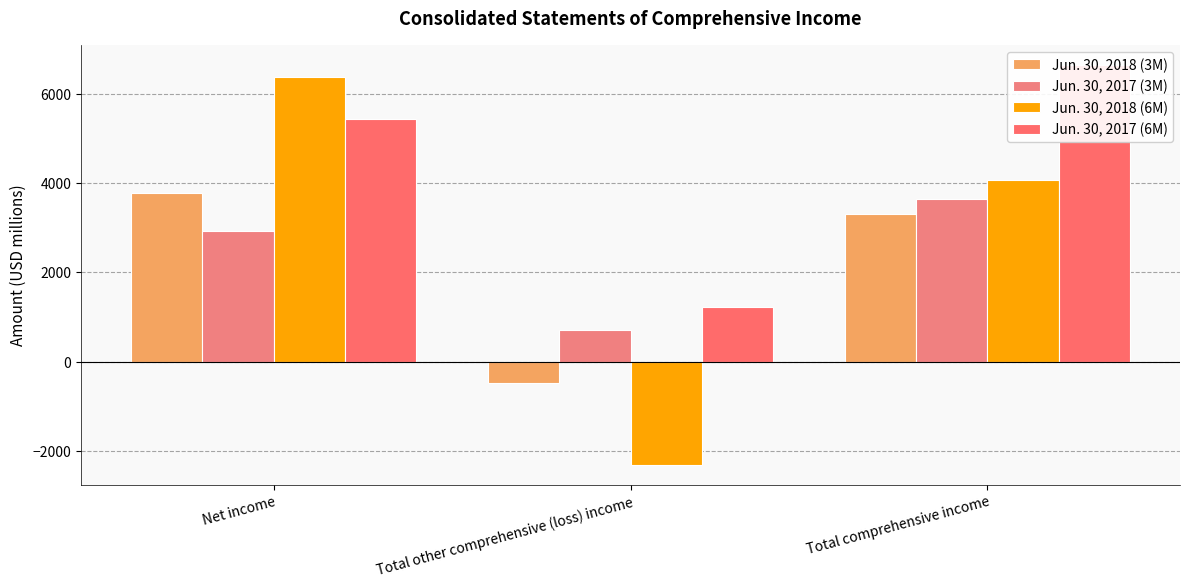

Which has a higher value, Total other comprehensive (loss) income or Net income?

Net income